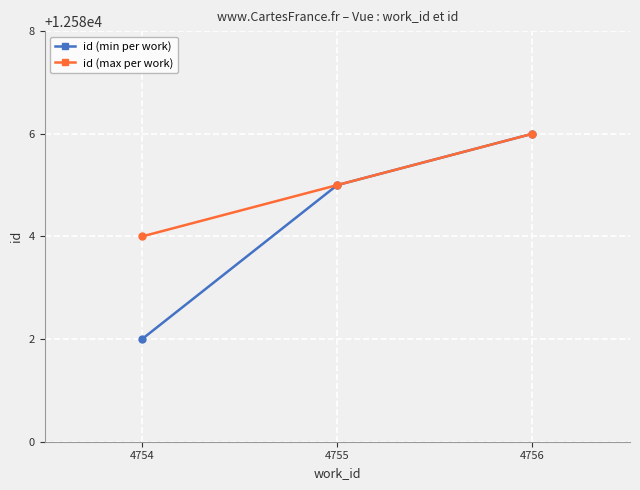

The value of id (min per work) at 4756 is 12586. True or false?

True